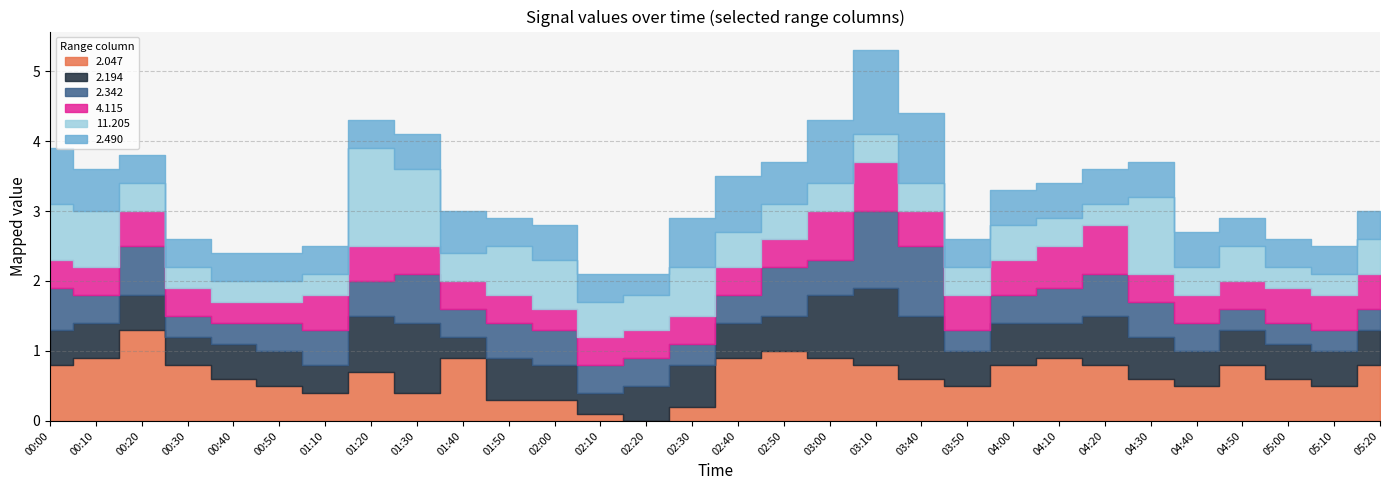

How many series are shown in this chart?

6